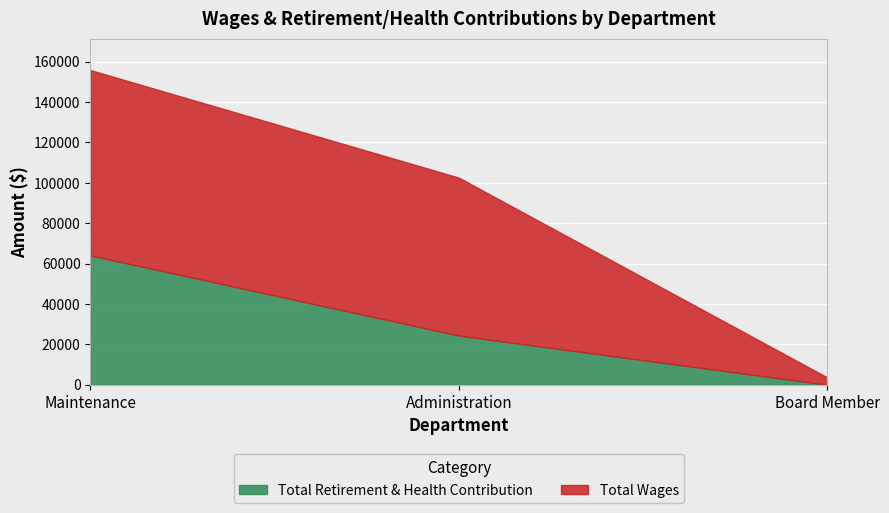

What is the spread (max minus min) of values at Administration?

53909